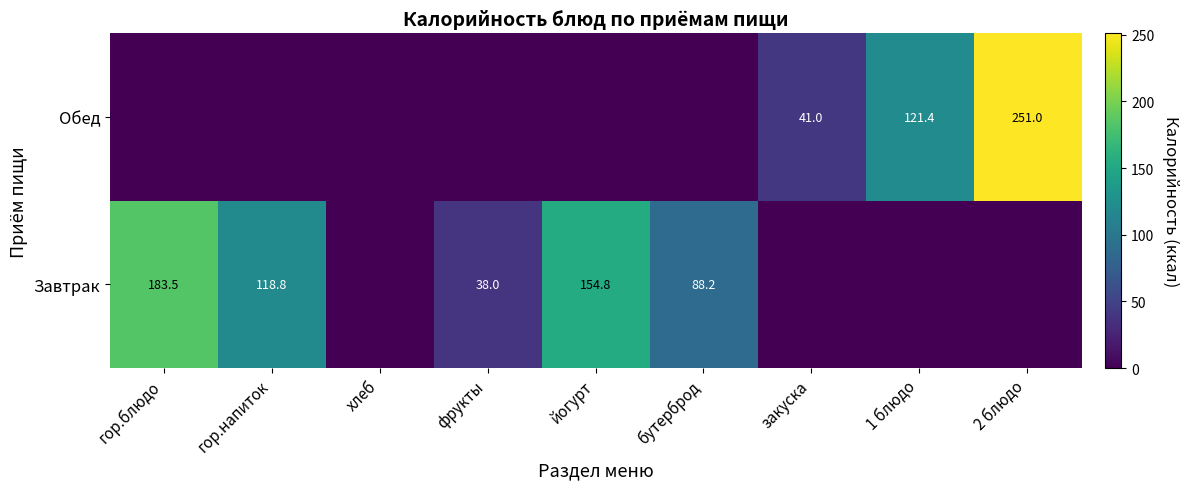

At how many categories does at least one series exceed 235?

1